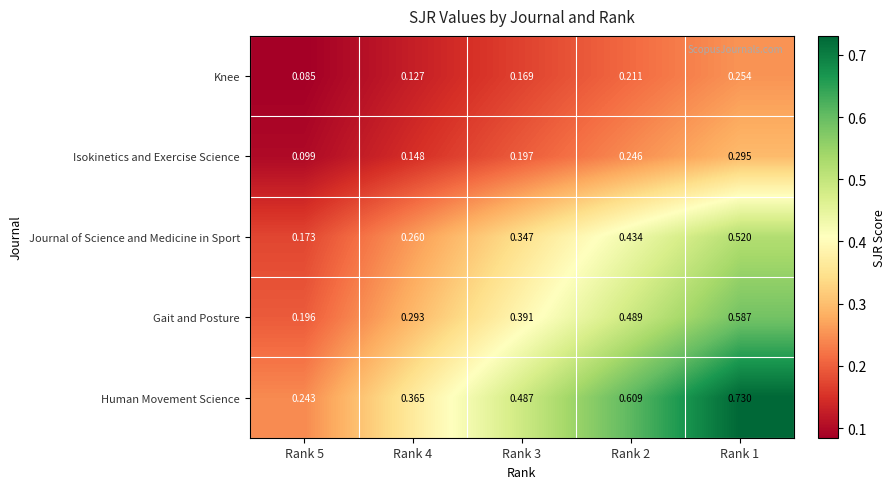

Between Rank 5 and Rank 3, which series saw the biggest shift?

Human Movement Science